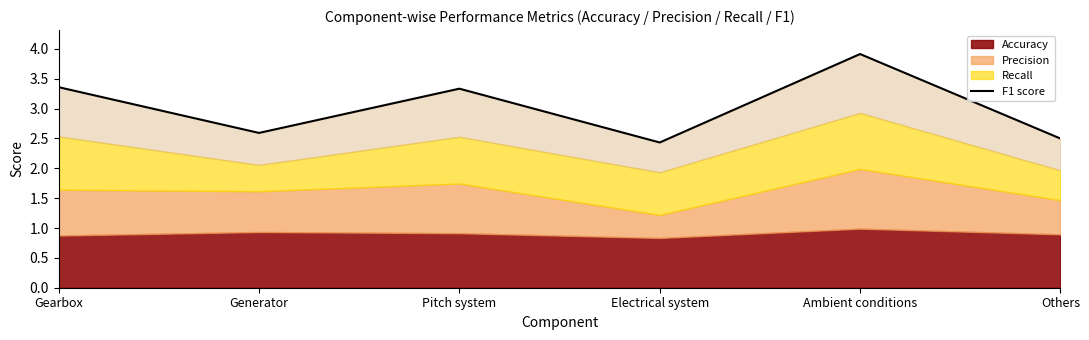

How many points are higher than both their immediate neighbors (excluding endpoints)?

2